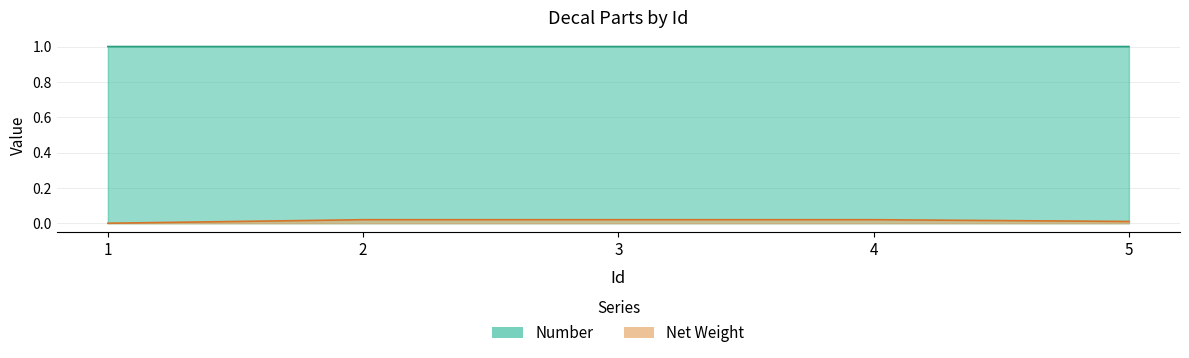

What is the sum of all Number values?

5.0